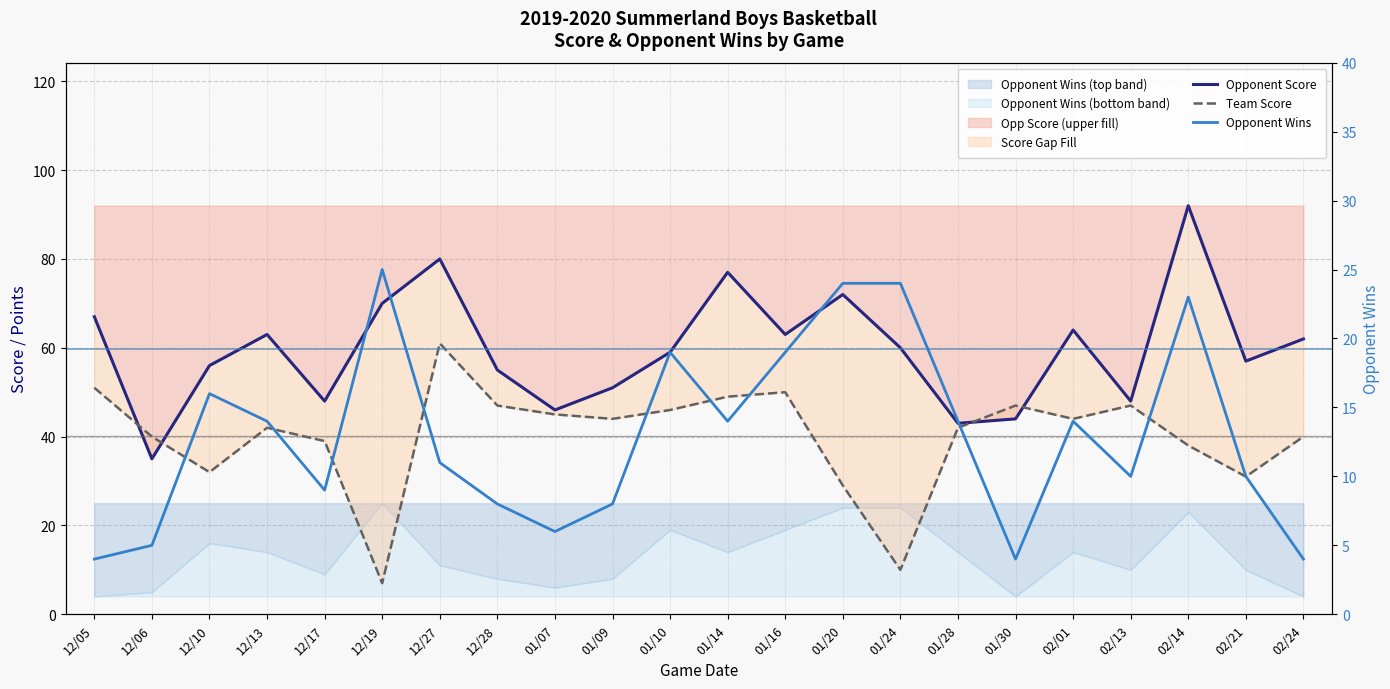

How many interior local valleys does the Opponent Score series have?

7